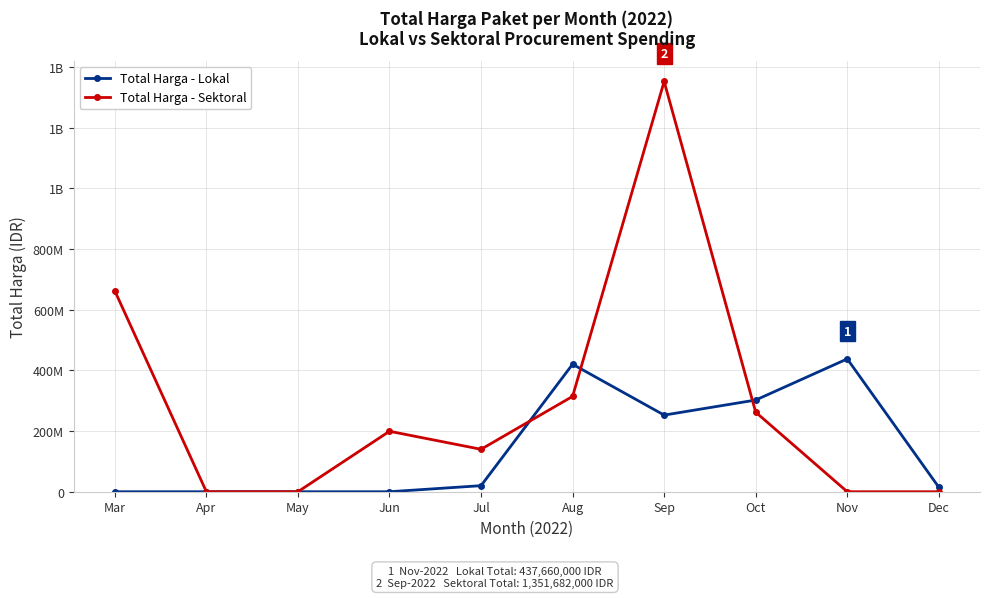

What are all the series names shown in the legend?

Total Harga - Lokal, Total Harga - Sektoral